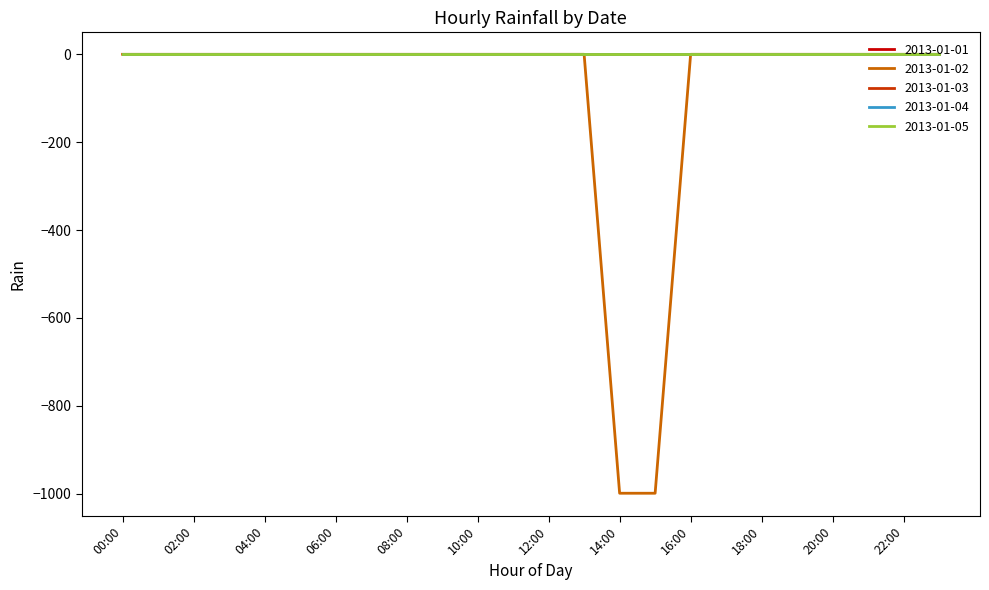

Reading right to left, list all the values displayed in this chart.

2013-01-01: 0	0	0	0	0	0	0	0	0	0	0	0	0	0	0	0	0	0	0	0	0	0	0	0
2013-01-02: 0	0	0	0	0	0	0	0	-999	-999	0	0	0	0	0	0	0	0	0	0	0	0	0	0
2013-01-03: 0	0	0	0	0	0	0	0	0	0	0	0	0	0	0	0	0	0	0	0	0	0	0	0
2013-01-04: 0	0	0	0	0	0	0	0	0	0	0	0	0	0	0	0	0	0	0	0	0	0	0	0
2013-01-05: 0	0	0	0	0	0	0	0	0	0	0	0	0	0	0	0	0	0	0	0	0	0	0	0